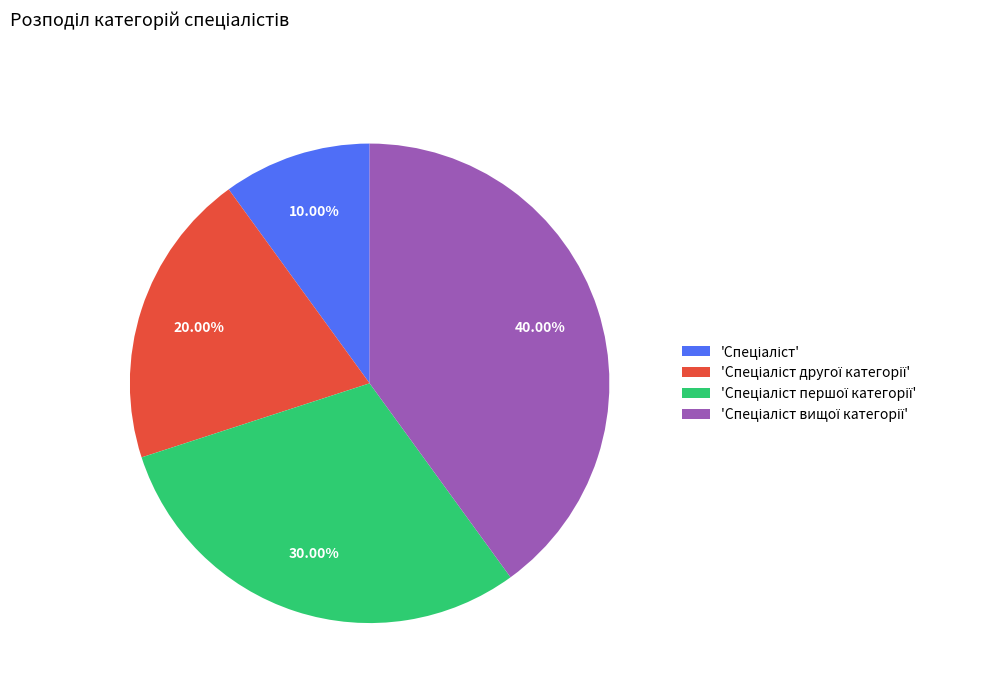

Does any single category account for the majority?

No